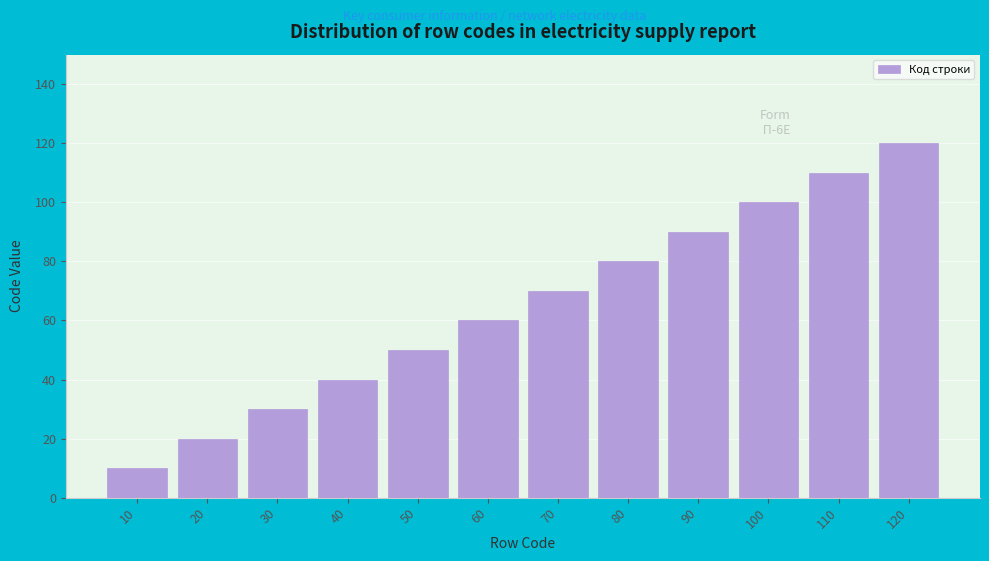

Reading right to left, transcribe all the data shown in this chart.

120=120	110=110	100=100	90=90	80=80	70=70	60=60	50=50	40=40	30=30	20=20	10=10